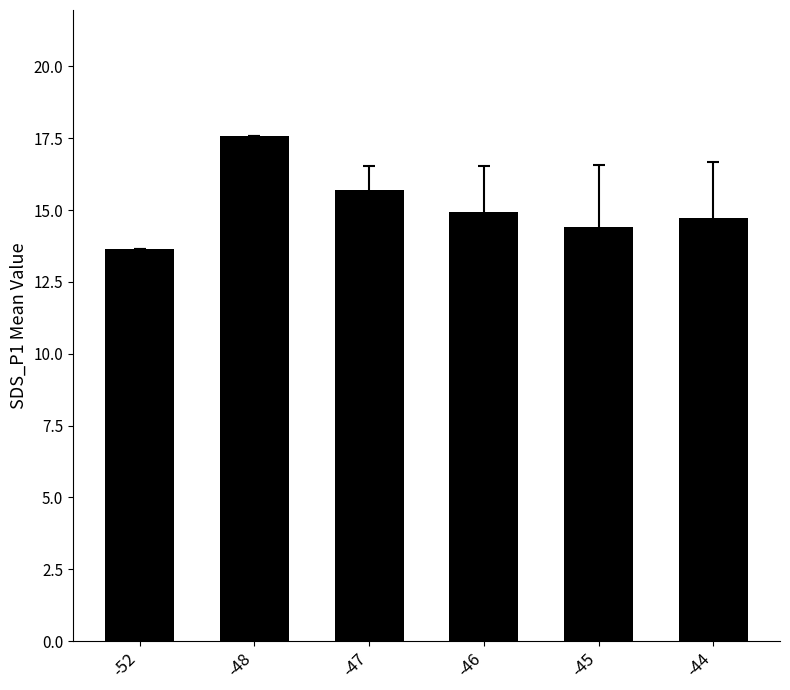

What is the approximate value at -44?

14.7